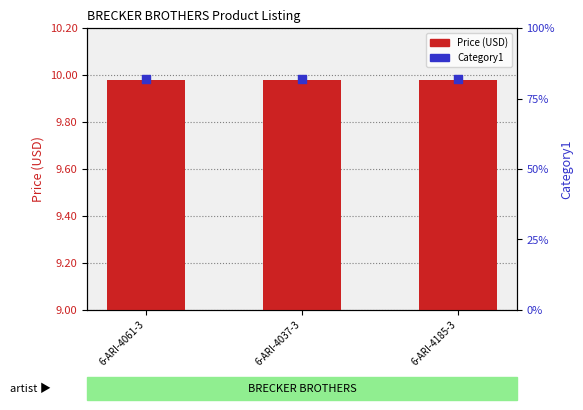

Which series has the largest total across all categories?

Category1